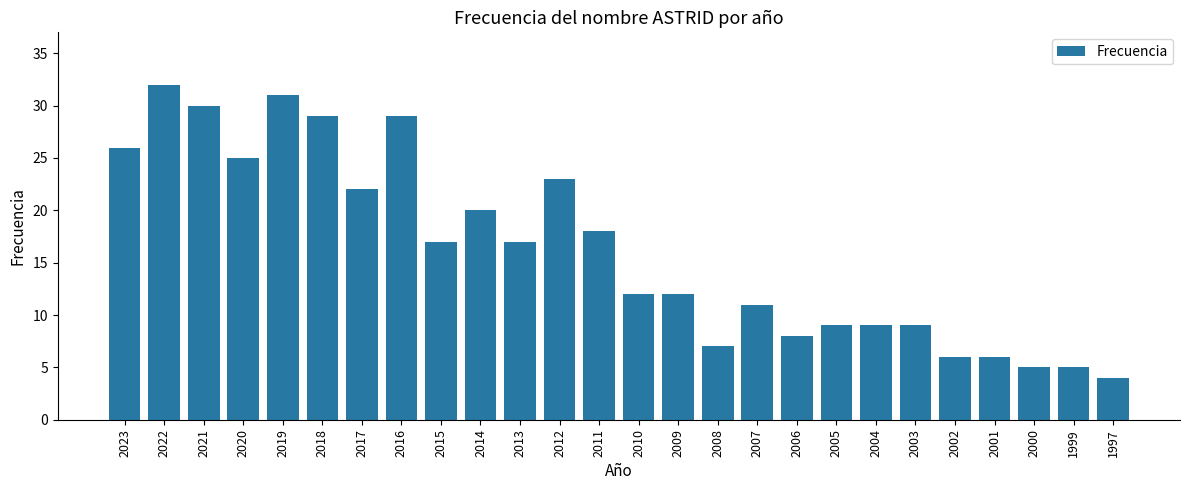

What is the sum of all values?

422